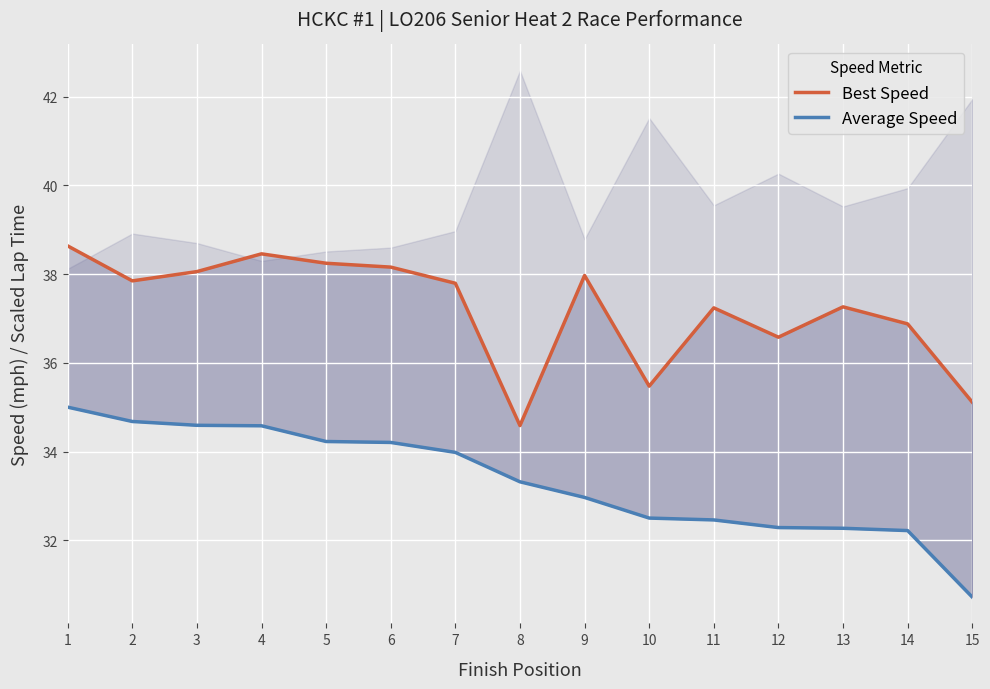

What is the sum of all Best Speed values?

558.3